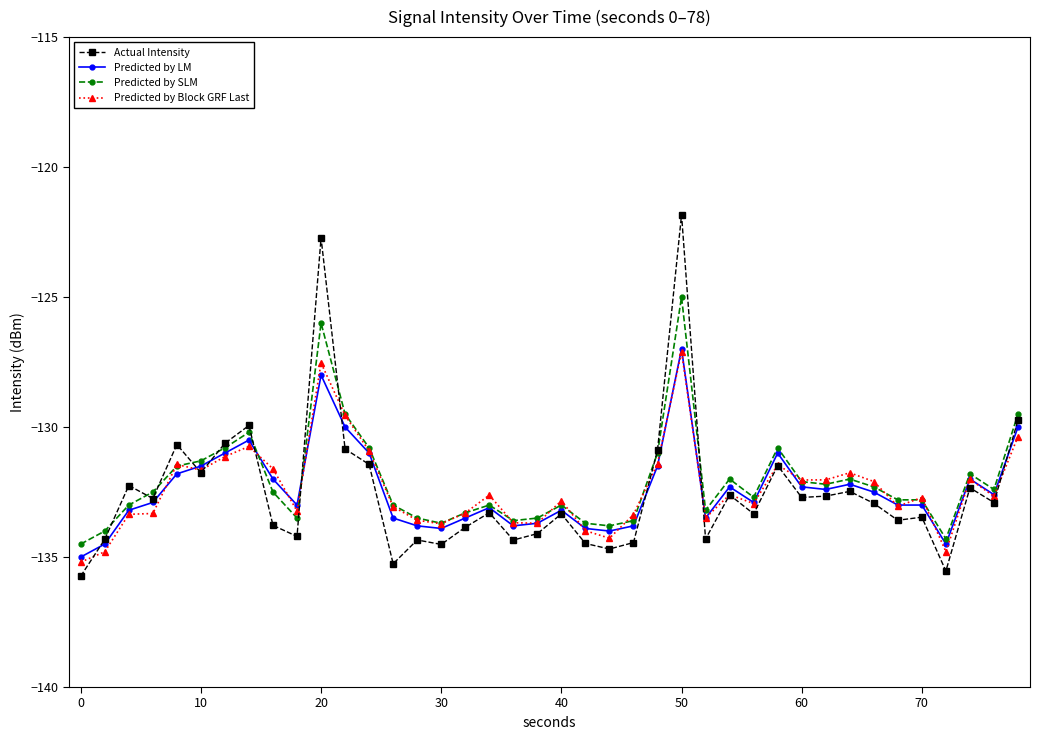

How many data points in Predicted by LM are above -132?

11